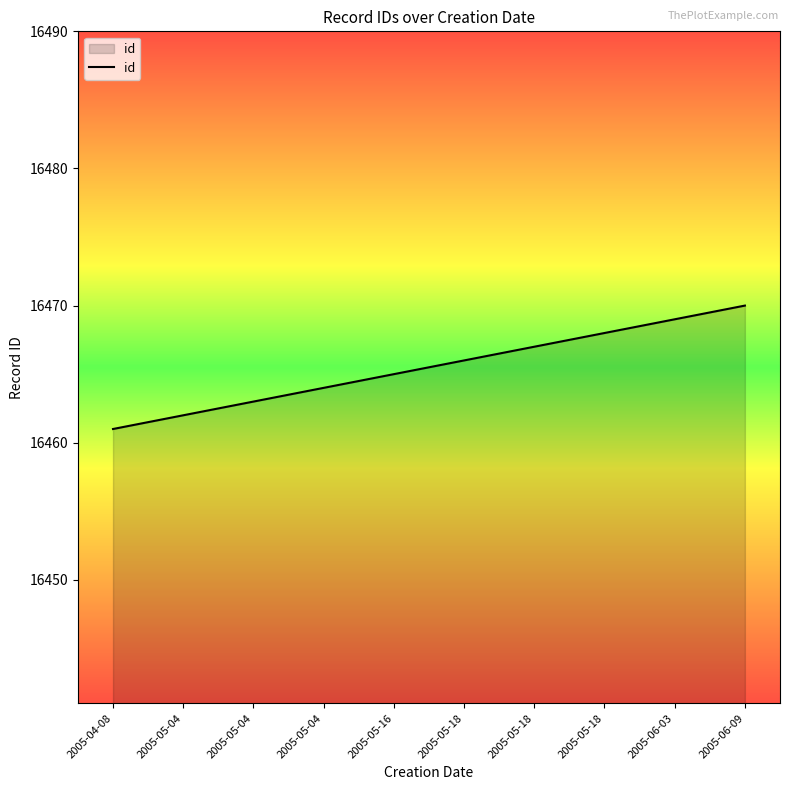

Approximately how many times larger is the value at 2005-06-03 compared to 2005-05-18?

1.0